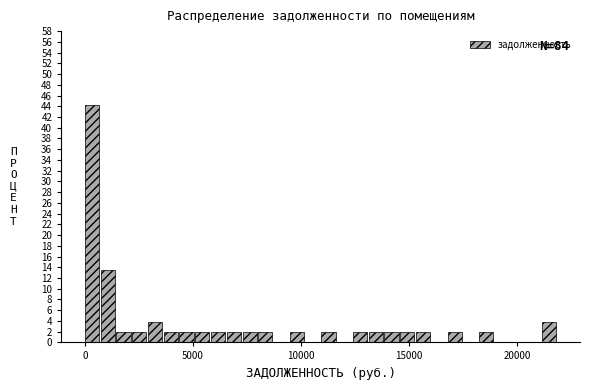

Around what value on the x-axis is the tallest bar? Give the approximate position of its centre, as read against the axis.

500